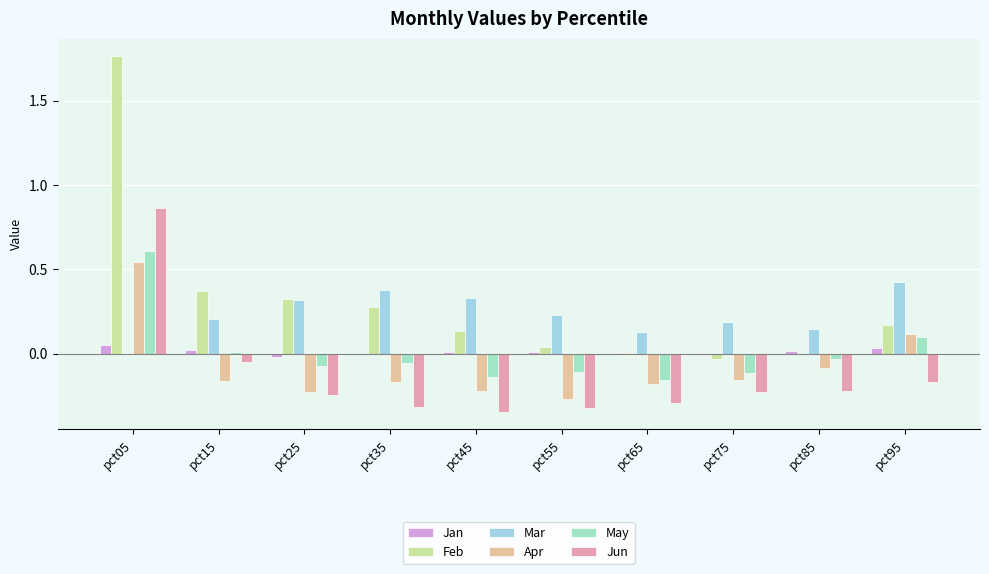

Where is Jan nearest to the value 0?

pct35